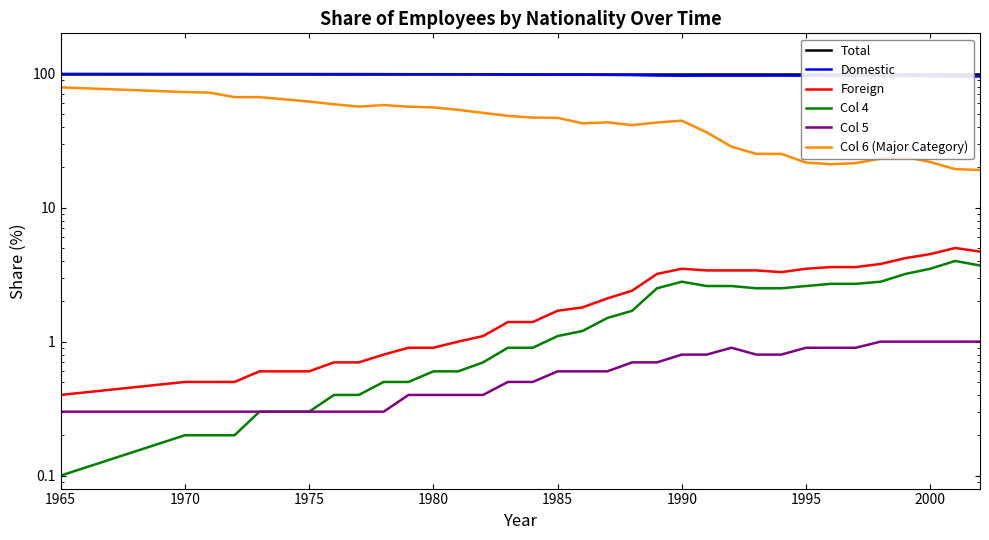

Count the number of data series in this chart.

6